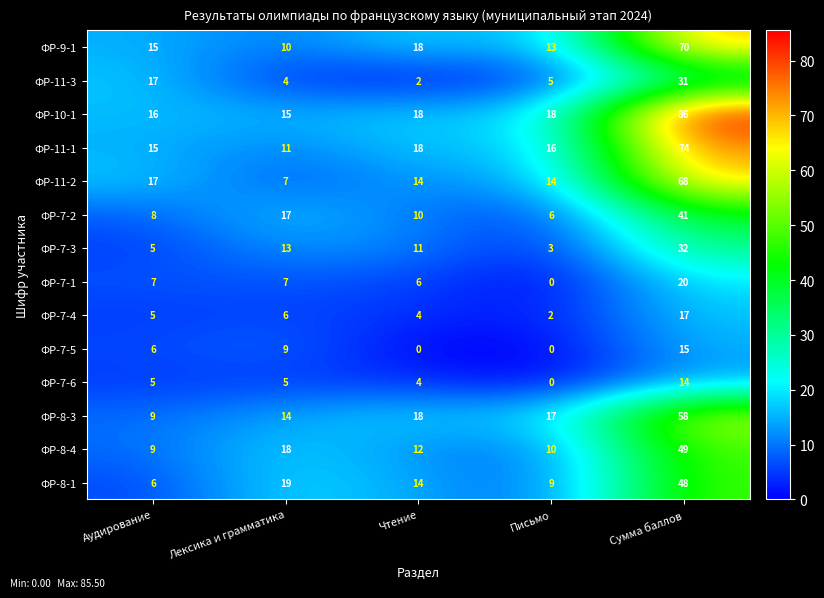

What is the total value across all series at Письмо?

113